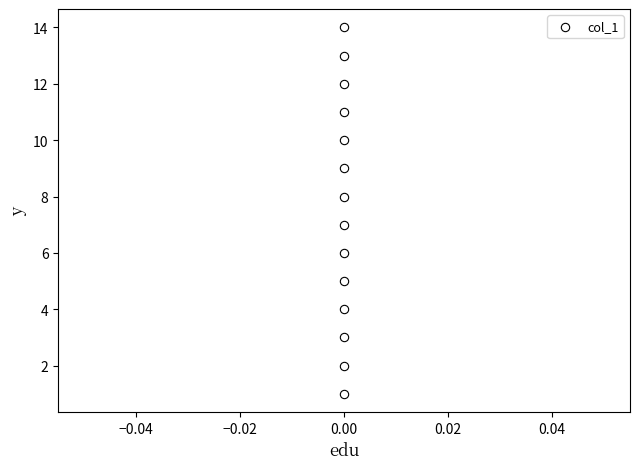

What is the range of Y values (max minus min)?

13